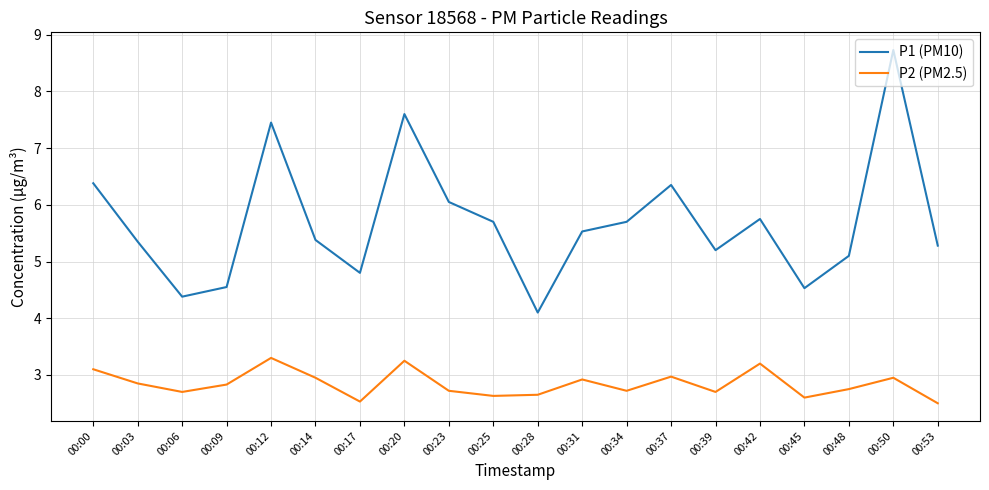

What is the total value across all series at 00:12?

10.8